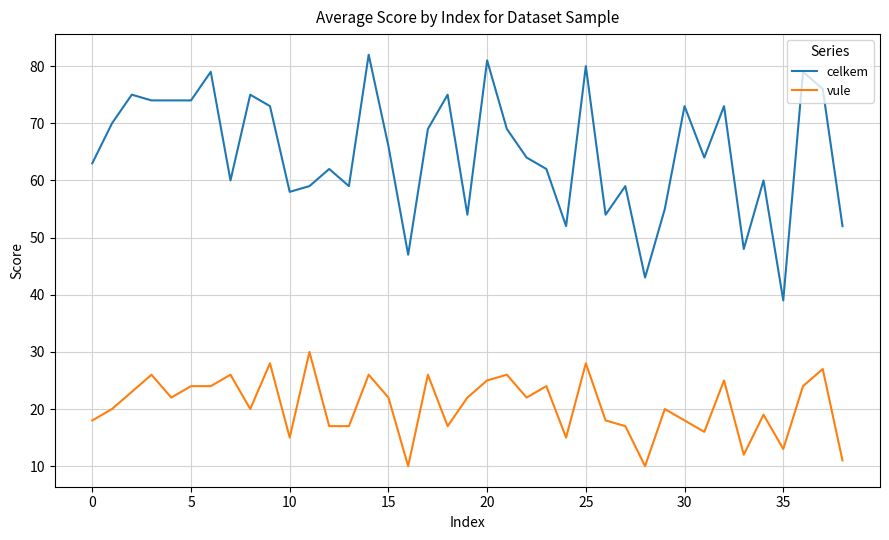

What is the difference between the maximum and minimum values in the celkem series?

43